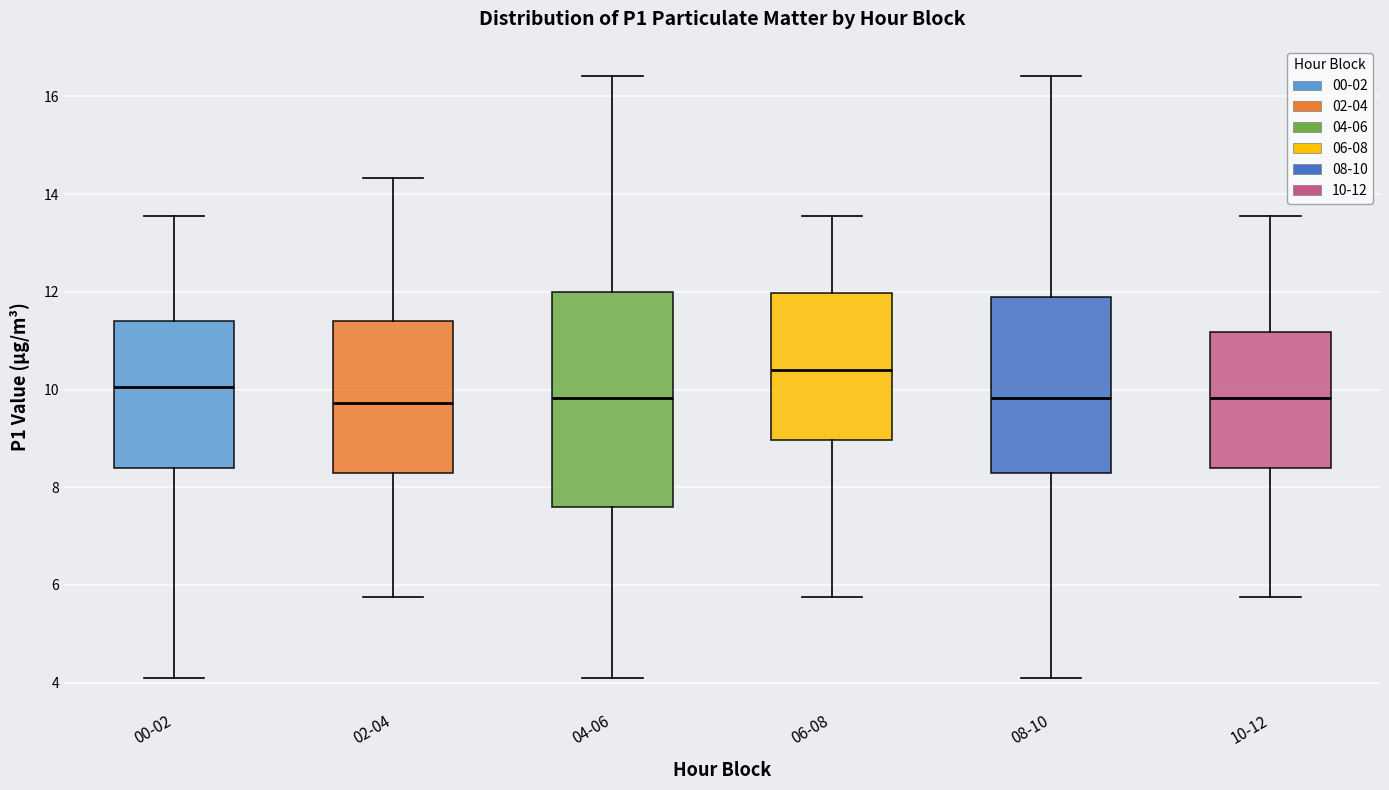

Comparing the boxes themselves (not the whiskers), which one is the tallest?

04-06